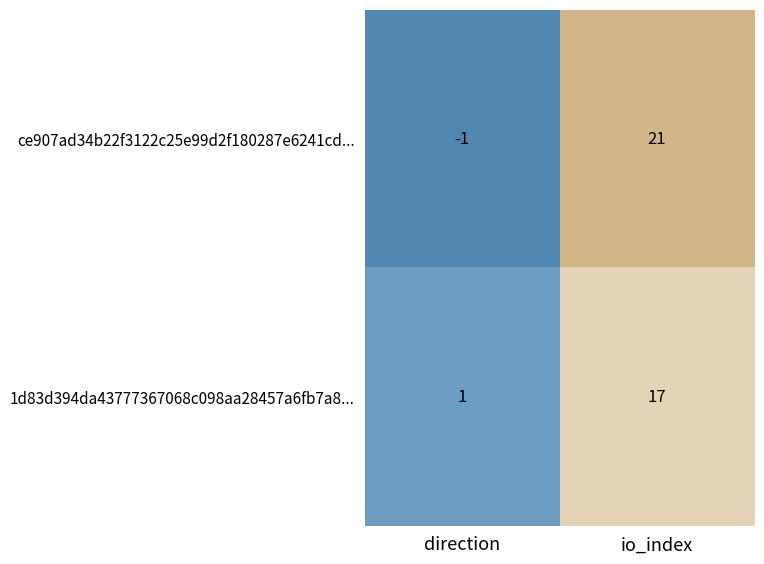

What is the maximum value for ce907ad34b22f3122c25e99d2f180287e6241cd...?

21